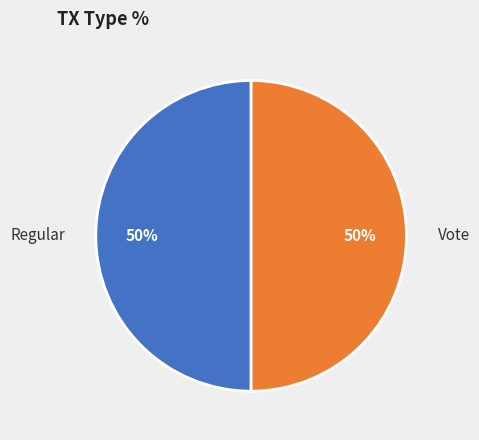

To the nearest percent, what is the difference between the Regular and Vote slice percentages?

0%